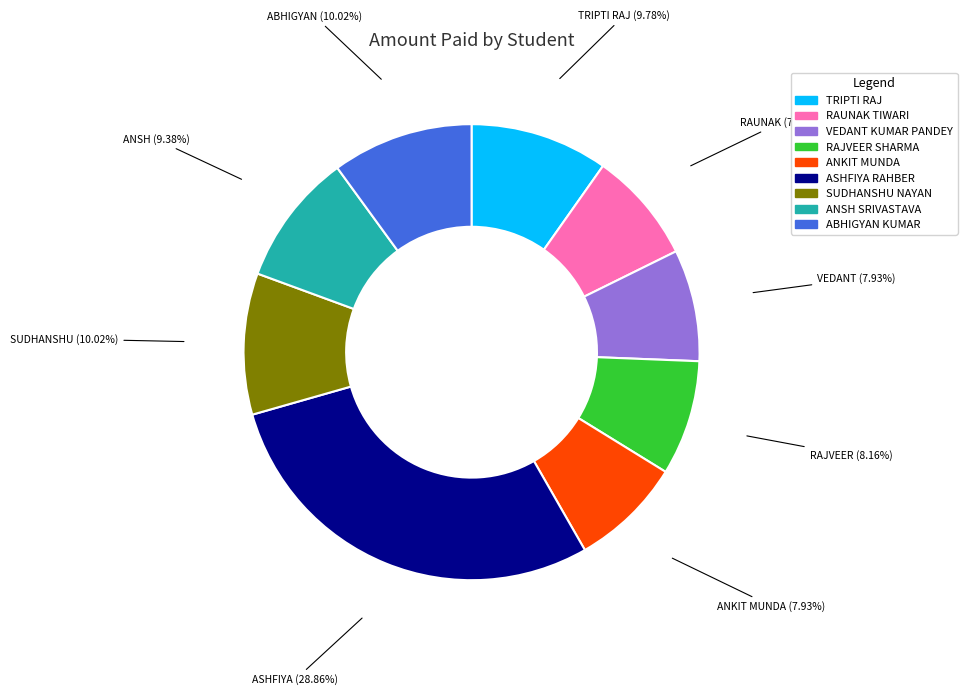

Combined, do RAUNAK TIWARI and ABHIGYAN KUMAR account for over 50%?

No